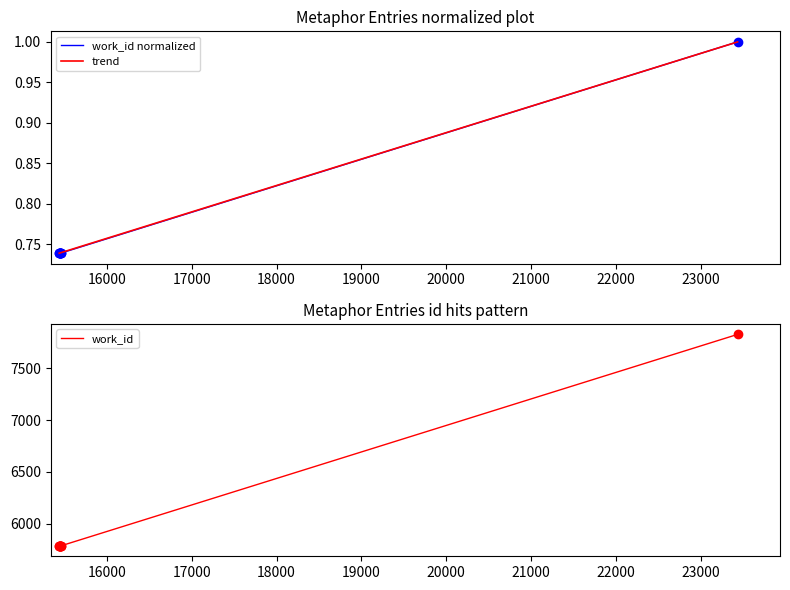

Reading right to left, extract all data points from this chart.

23437=1.0	15461=0.7	15454=0.7	15448=0.7	15444=0.7	15443=0.7	15442=0.7	15441=0.7	15439=0.7	15436=0.7